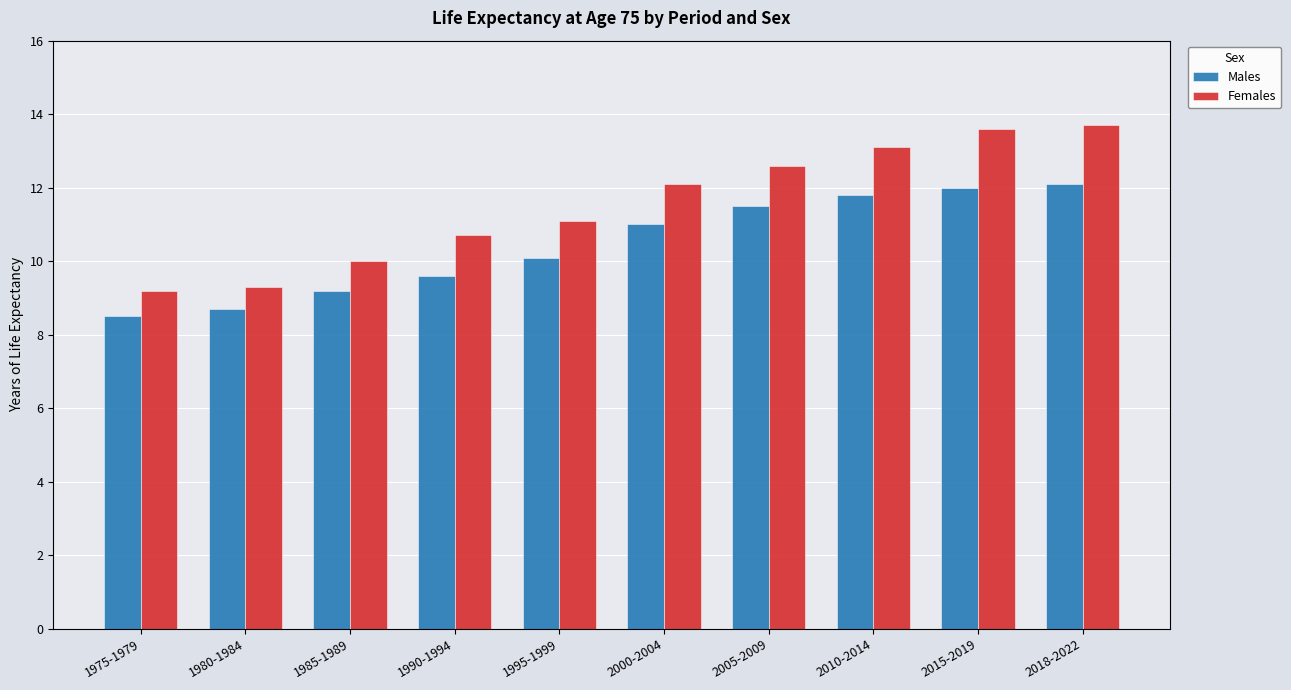

How many bars are there in total?

20